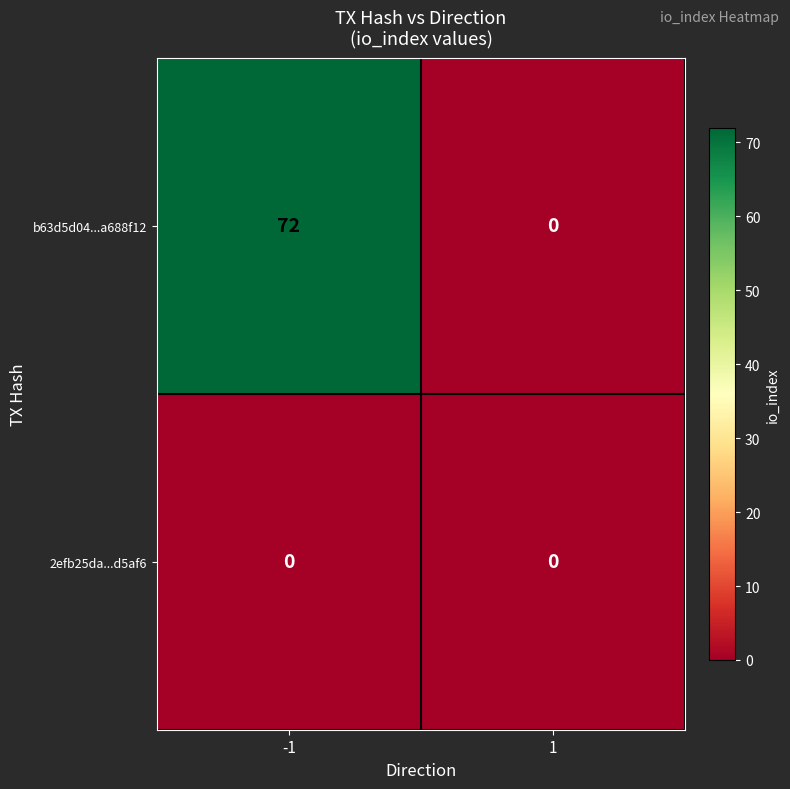

List the series in order of their overall mean, lowest first.

2efb25da...d5af6, b63d5d04...a688f12